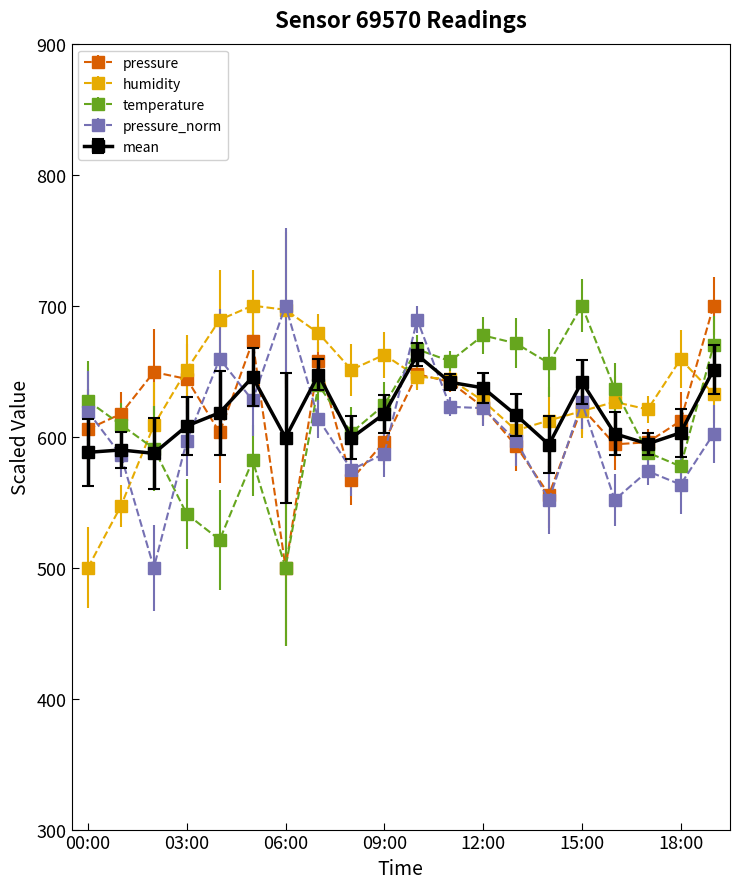

In pressure, how many points are higher than both neighbors (excluding endpoints)?

5